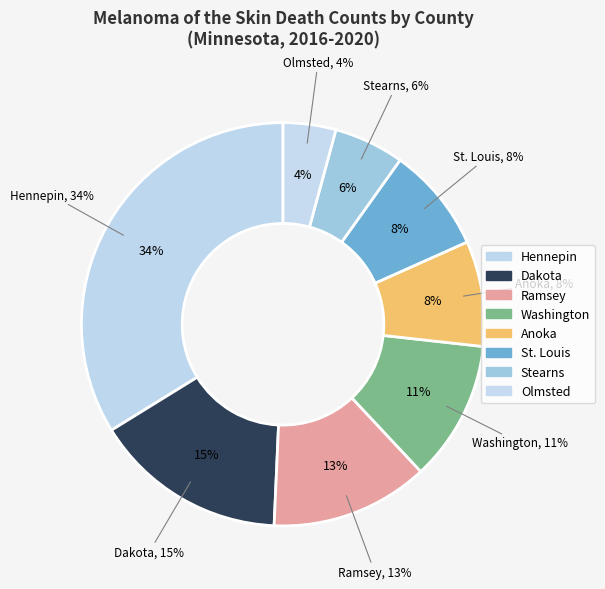

Does Stearns County represent more than half of the total?

No